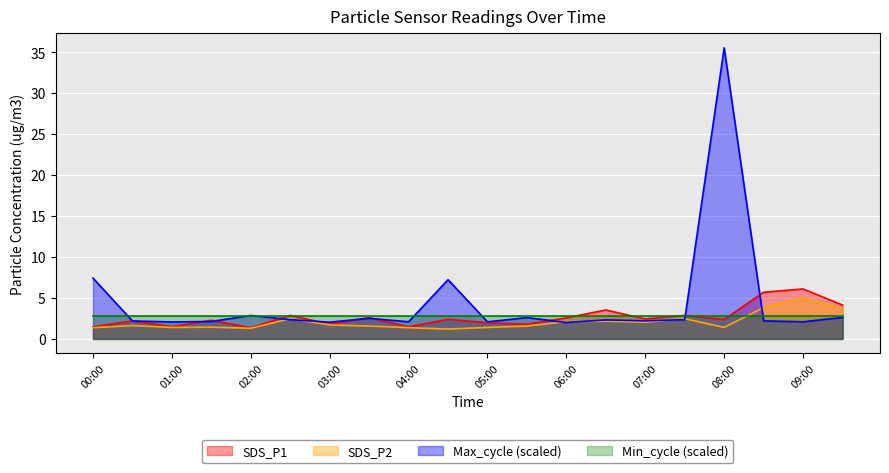

What is the difference between the highest and lowest values at 09:30?

1.5